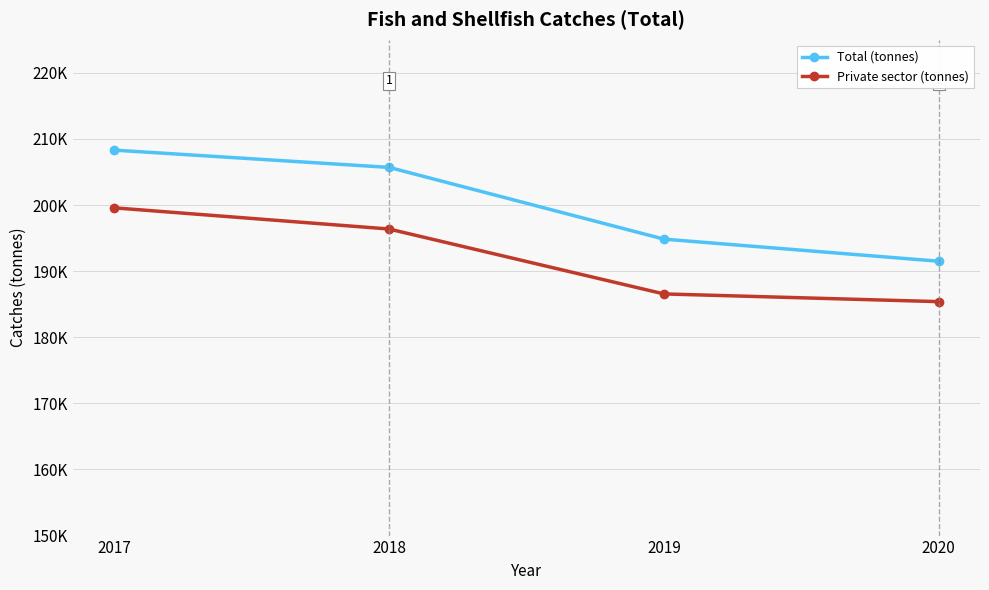

True or false: Total (tonnes) has a value of 205692.9 at 2018.

True